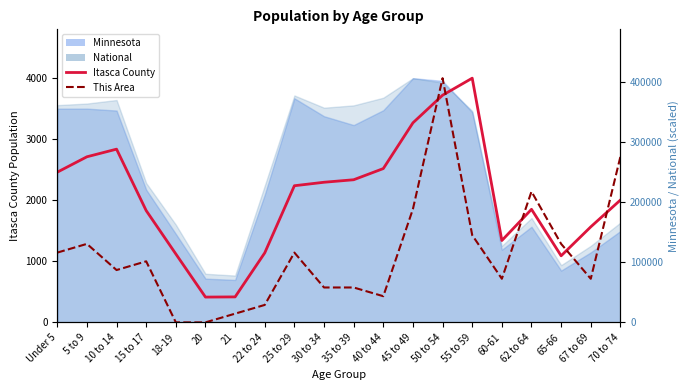

After their last crossing, which series has the higher values: Itasca County or This Area?

This Area